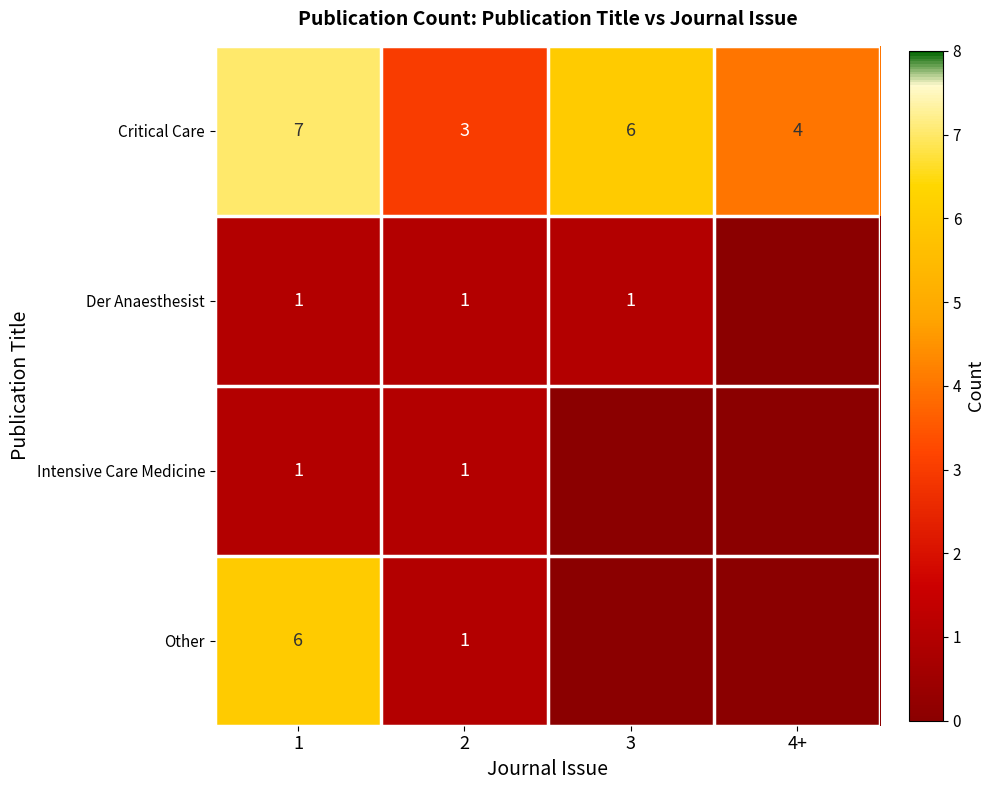

Between 2 and 1, which is larger?

1